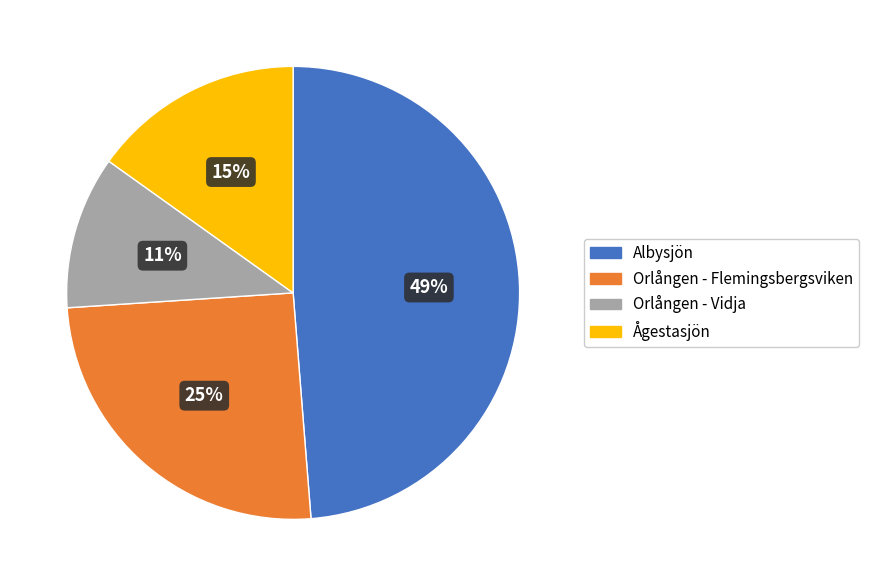

To the nearest percent, what is the combined percentage of Albysjön and Ågestasjön?

64%